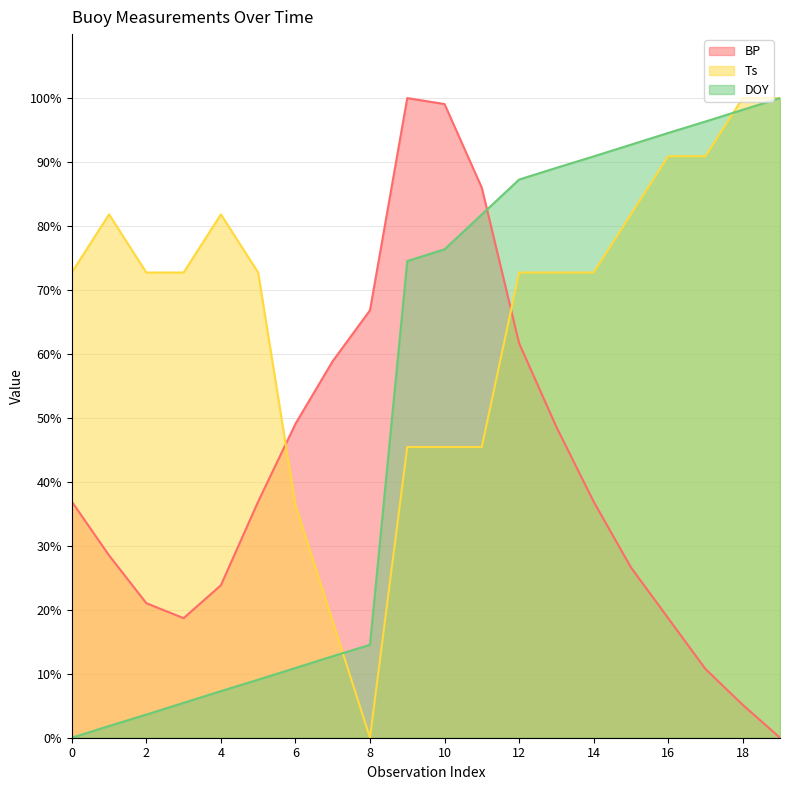

Is it true that BP equals 58.9 at 7?

True